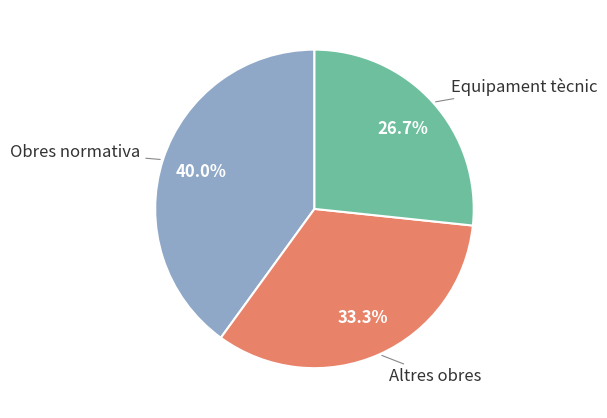

Which slice is the smallest?

Equipament tècnic